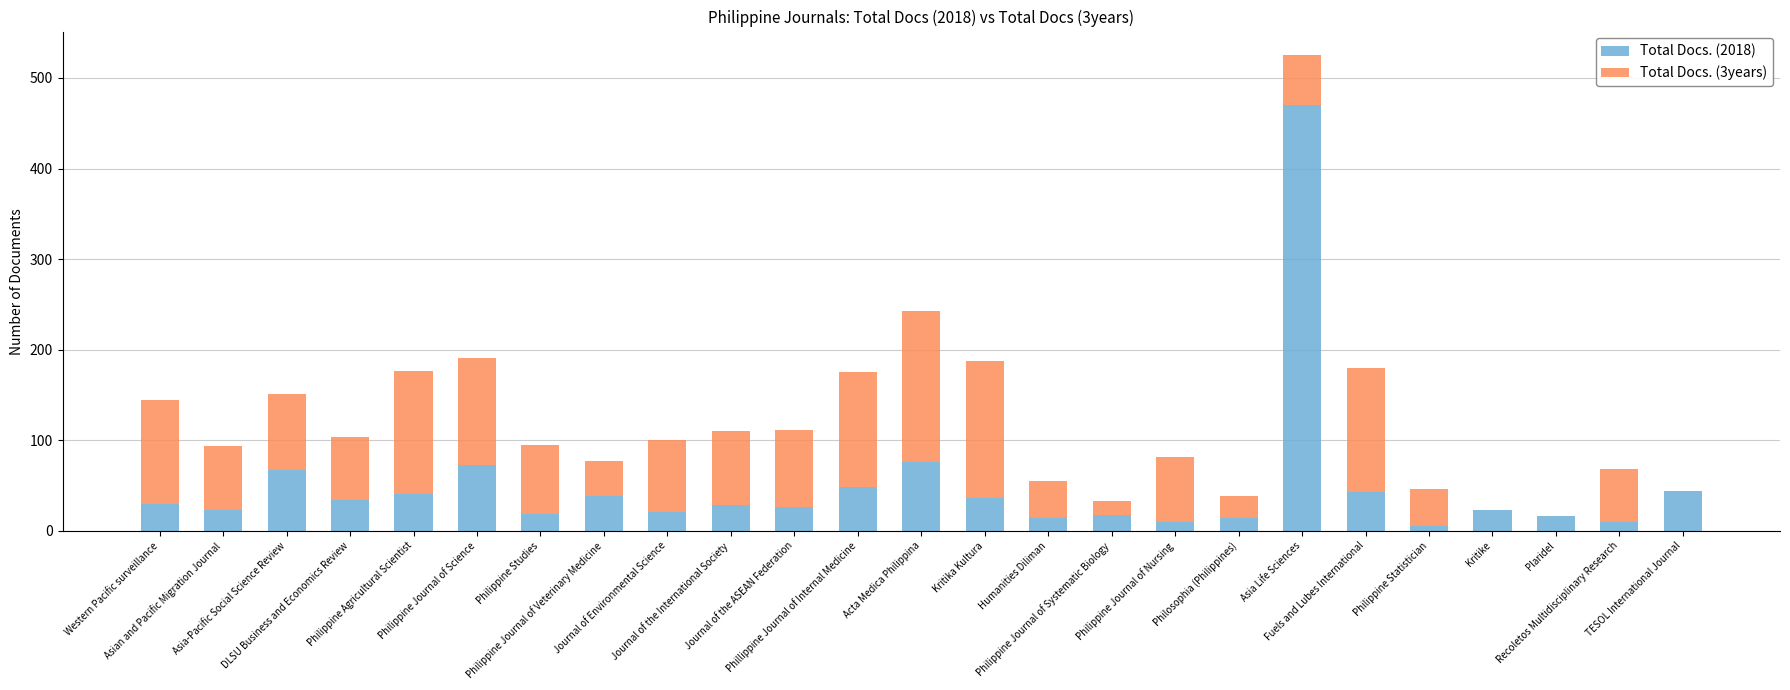

What is the maximum value for Total Docs. (2018)?

470